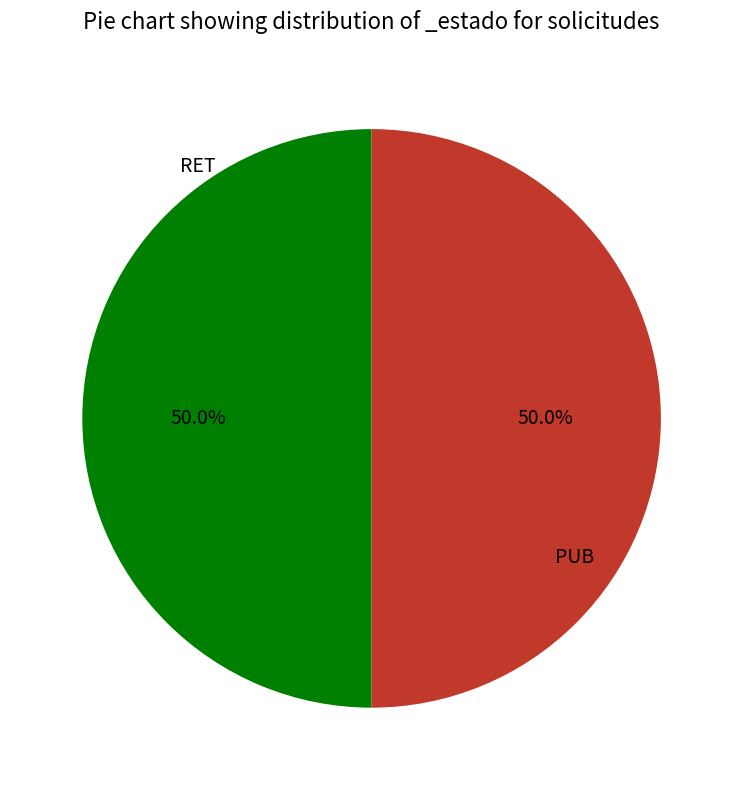

The PUB slice represents 50% of the pie. True or false?

True